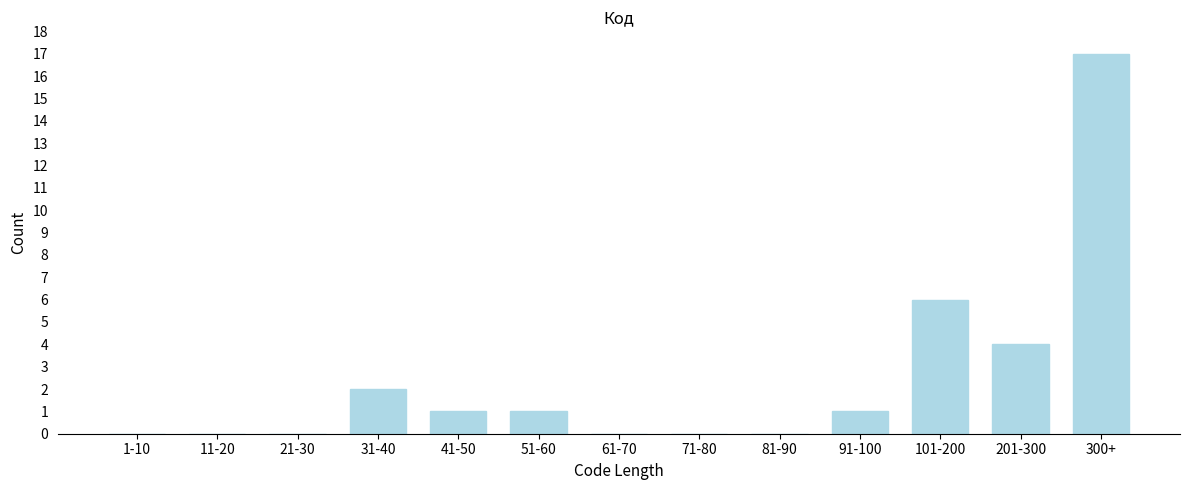

Reading left to right, transcribe all the data shown in this chart.

1-10=0	11-20=0	21-30=0	31-40=2	41-50=1	51-60=1	61-70=0	71-80=0	81-90=0	91-100=1	101-200=6	201-300=4	300+=17